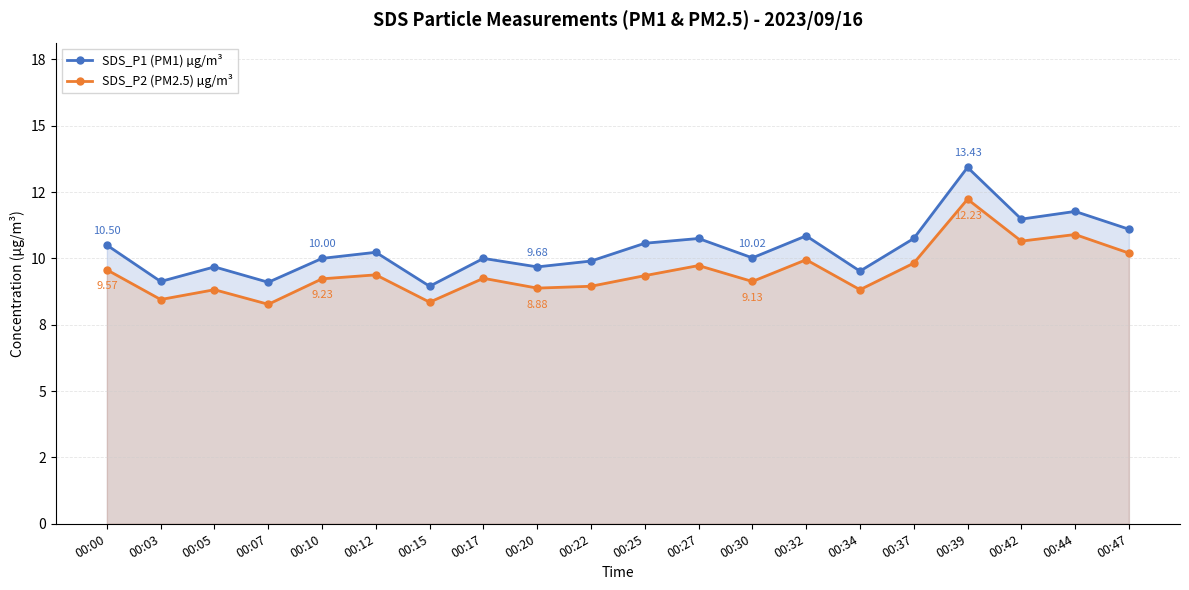

Which category has the highest value in the SDS_P2 (PM2.5) µg/m³ series?

00:39